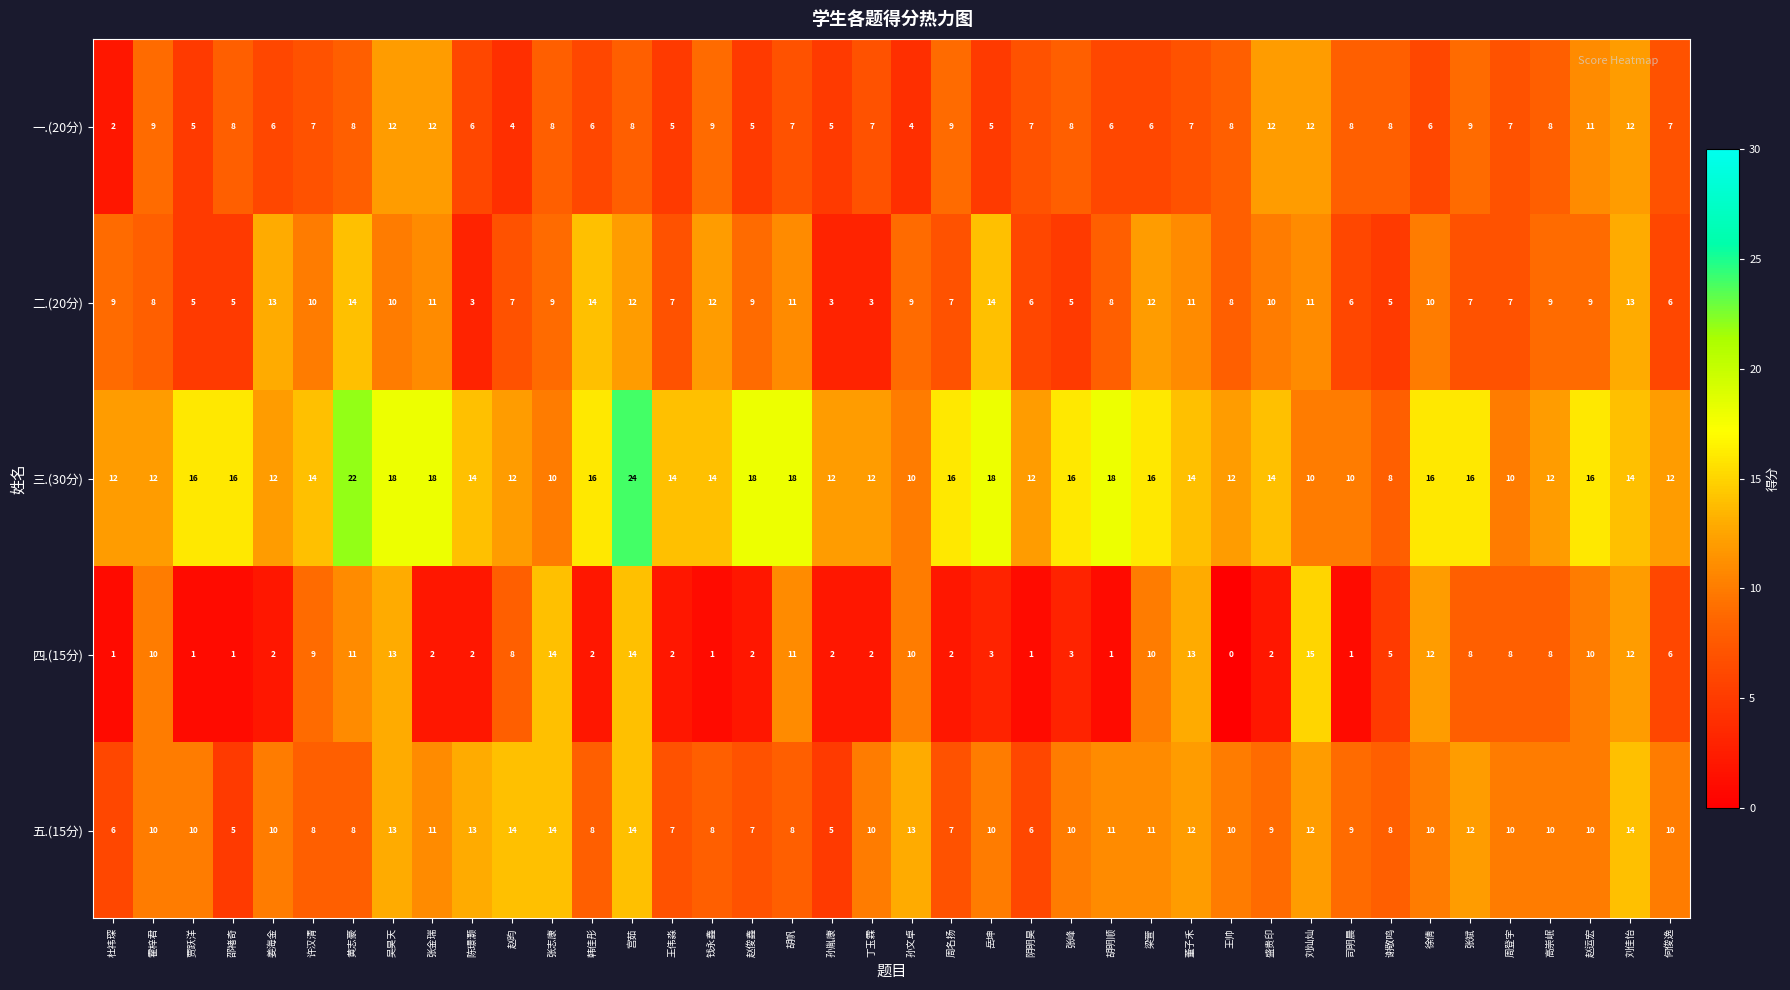

Between 贾跃洋 and 陈璟灏, which series saw the biggest shift?

五.(15分)